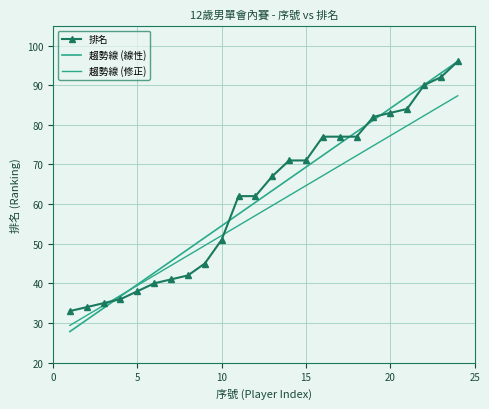

What is the maximum value for 排名?

96